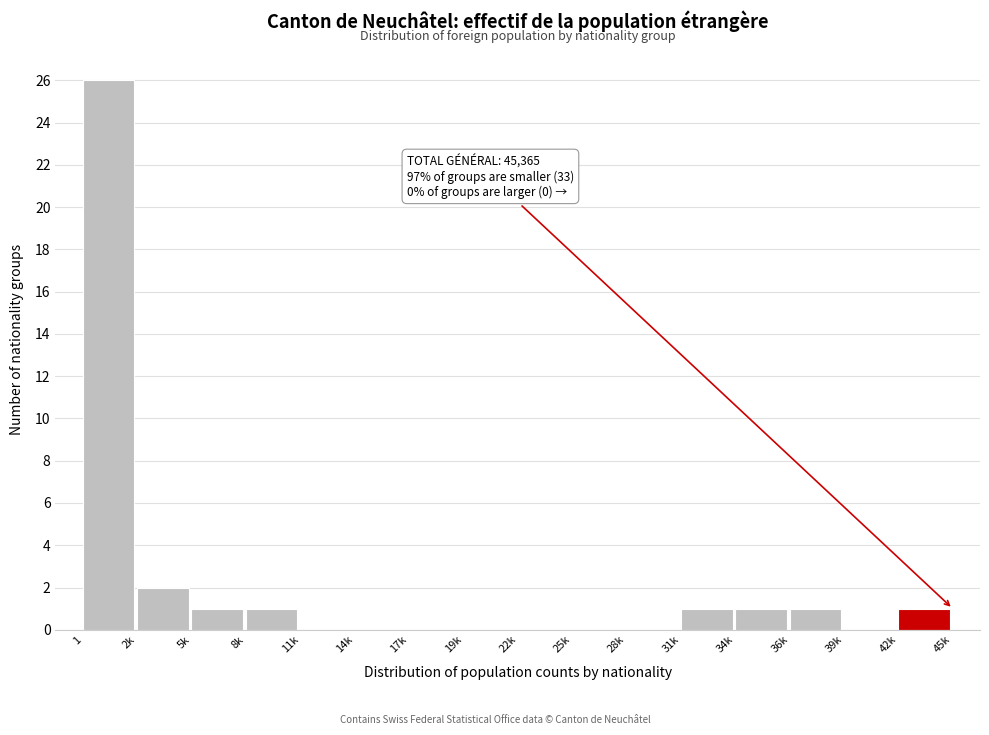

Reading right to left, transcribe all the data shown in this chart.

42k=1	39k=0	36k=1	34k=1	31k=1	28k=0	25k=0	22k=0	19k=0	17k=0	14k=0	11k=0	8k=1	5k=1	2k=2	1=26